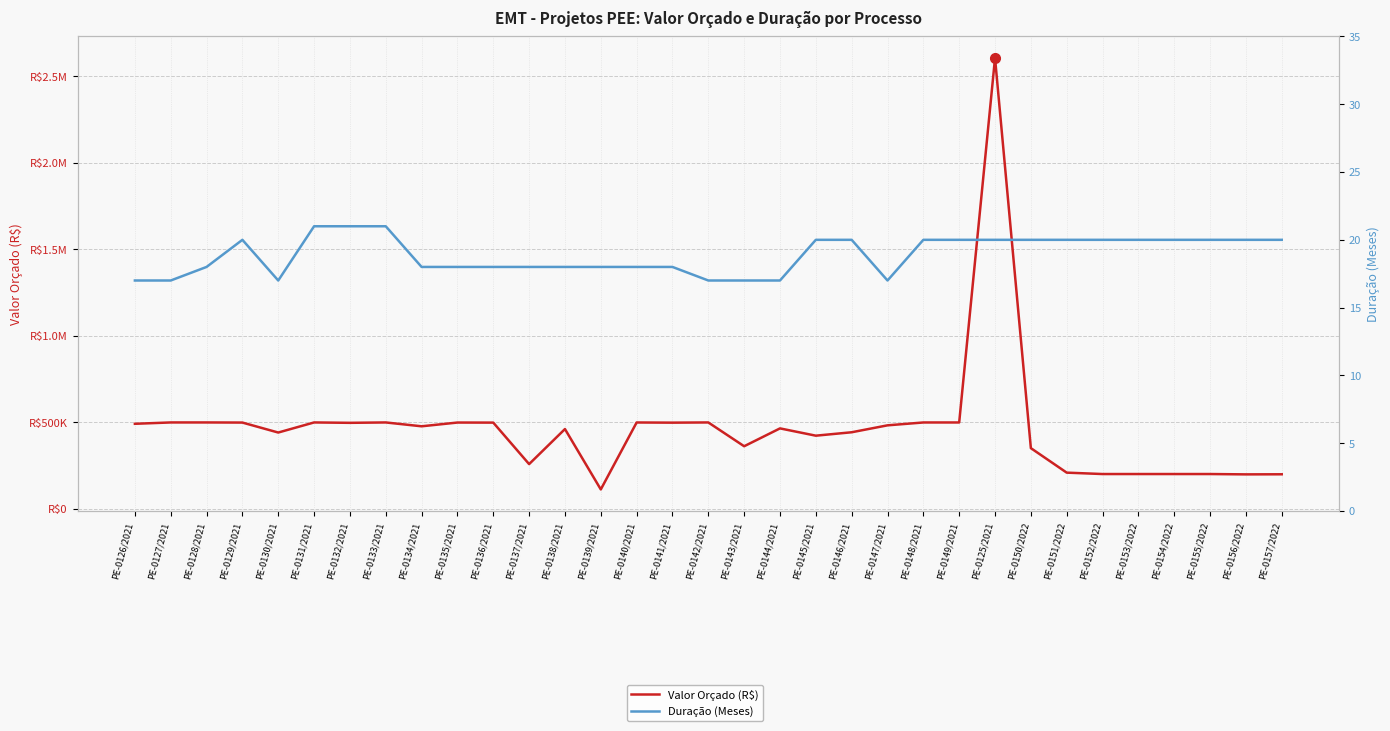

List the labels in order of Valor Orçado (R$) value, largest first.

PE-0125/2021, PE-0127/2021, PE-0128/2021, PE-0131/2021, PE-0133/2021, PE-0142/2021, PE-0149/2021, PE-0148/2021, PE-0140/2021, PE-0135/2021, PE-0129/2021, PE-0136/2021, PE-0141/2021, PE-0132/2021, PE-0126/2021, PE-0147/2021, PE-0134/2021, PE-0144/2021, PE-0138/2021, PE-0146/2021, PE-0130/2021, PE-0145/2021, PE-0143/2021, PE-0150/2022, PE-0137/2021, PE-0151/2022, PE-0153/2022, PE-0152/2022, PE-0154/2022, PE-0155/2022, PE-0157/2022, PE-0156/2022, PE-0139/2021